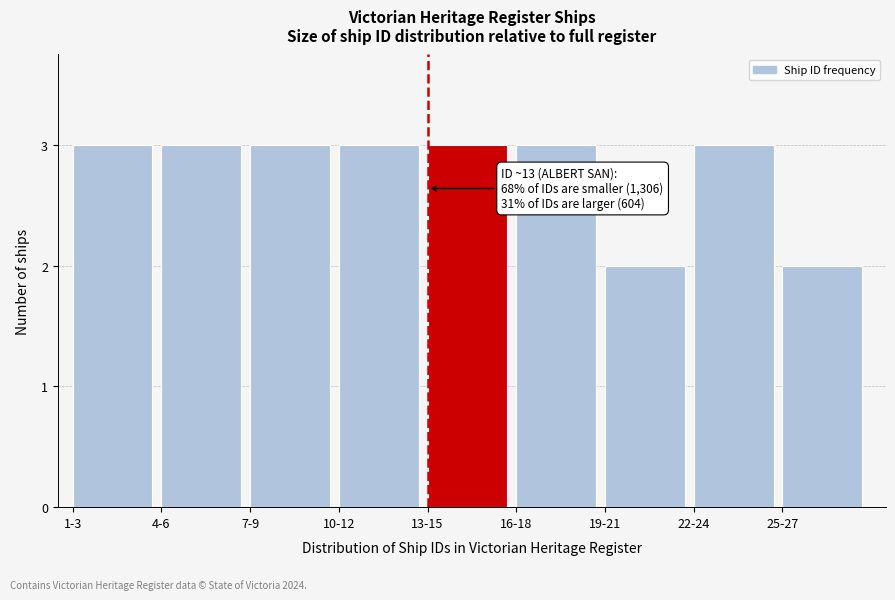

Reading right to left, what are all the values shown in this chart?

2	3	2	3	3	3	3	3	3